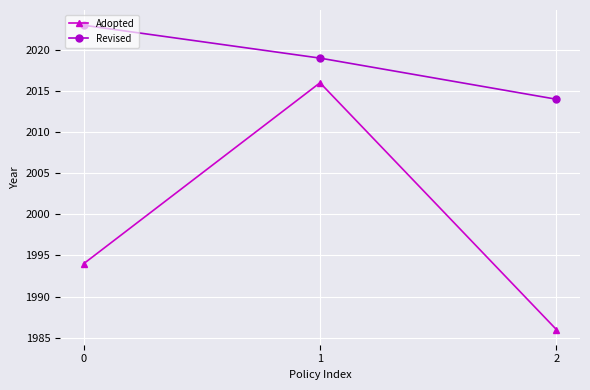

What is the value of the Revised point at the 1st from the left?

2023